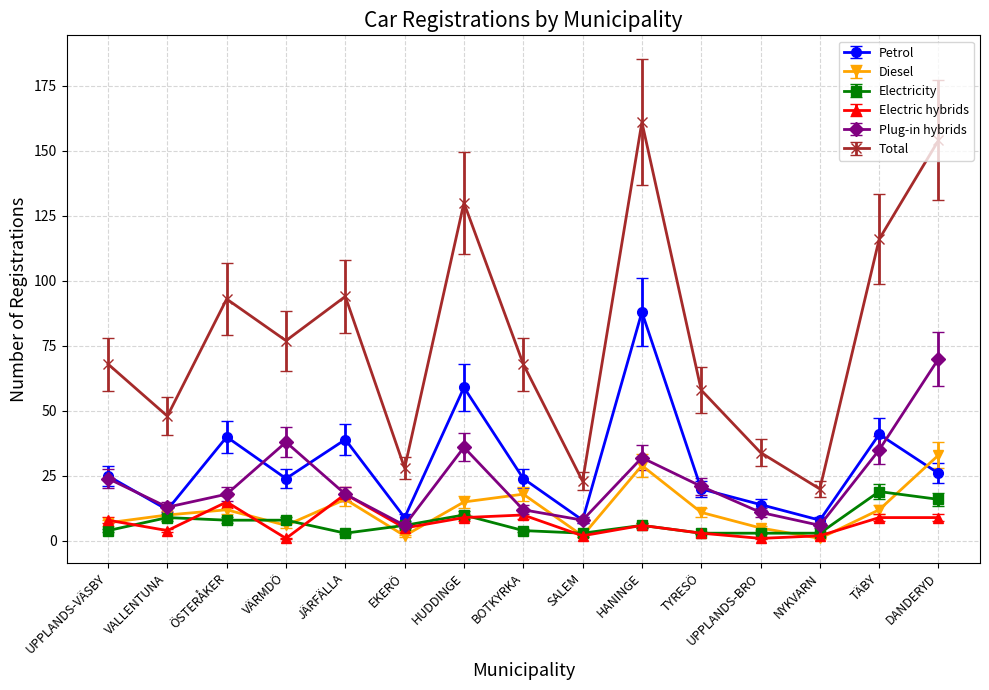

What is the difference between the maximum and minimum values in the Electricity series?

16